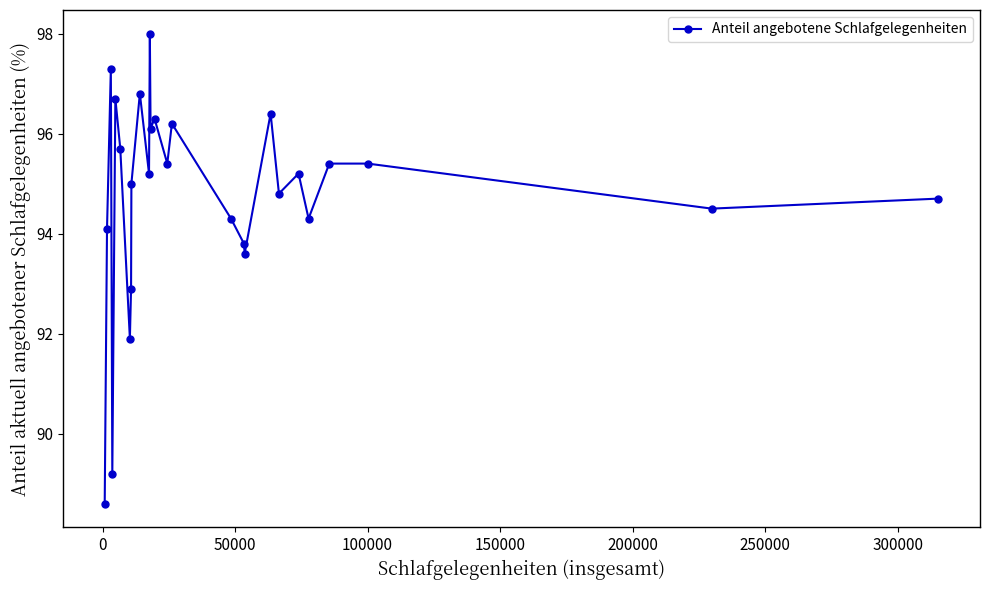

How many series are shown in this chart?

1